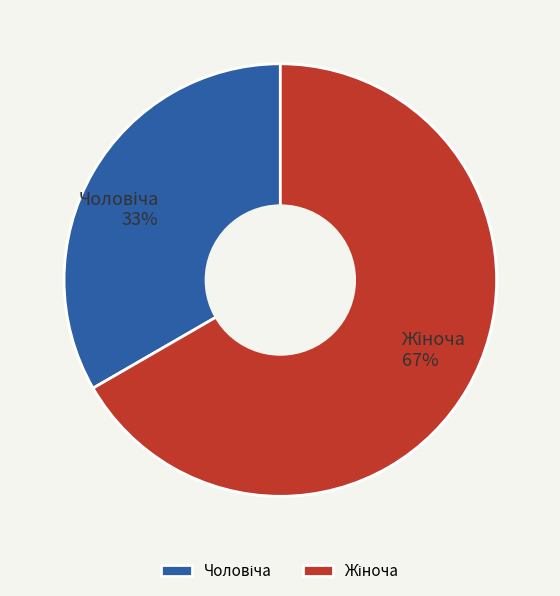

To the nearest percent, what is the average slice percentage?

50%